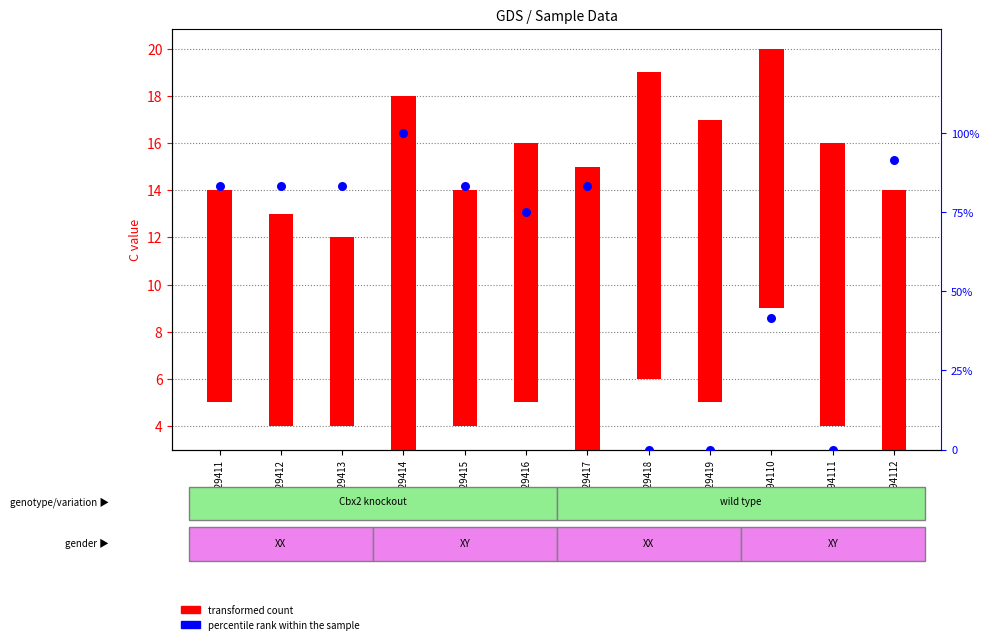

What are all the series names shown in the legend?

transformed count, percentile rank within the sample